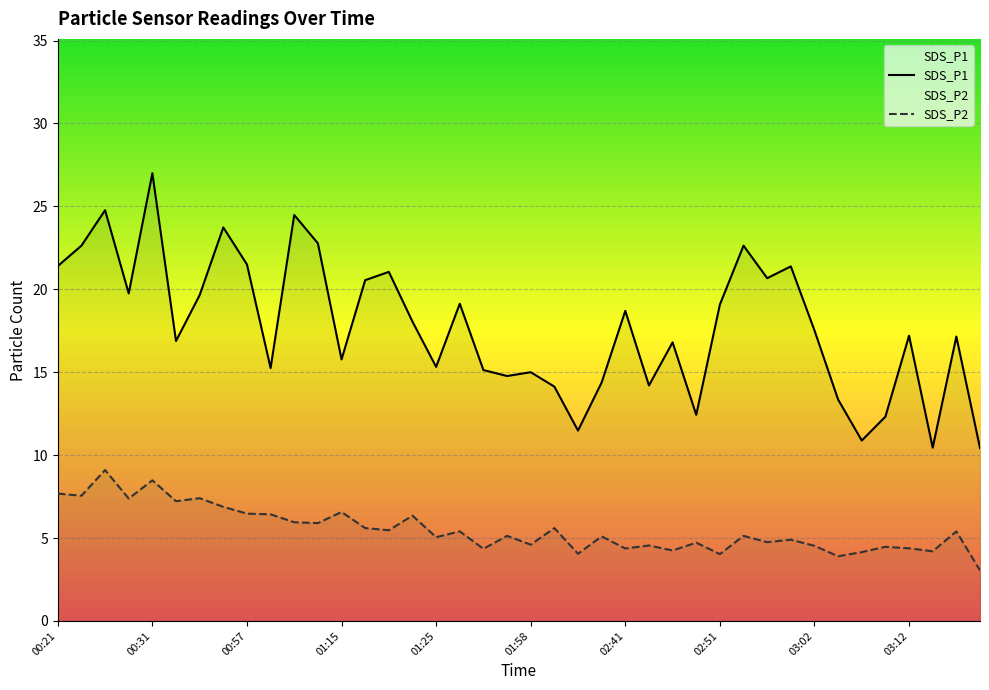

Reading left to right, extract all data points from this chart.

SDS_P1: 00:21=21.4	00:23=22.6	00:26=24.8	00:29=19.8	00:31=27.0	00:40=16.9	00:46=19.6	00:49=23.7	00:57=21.5	00:59=15.2	01:02=24.5	01:12=22.8	01:15=15.8	01:17=20.6	01:20=21.1	01:23=18.1	01:25=15.3	01:31=19.1	01:33=15.1	01:55=14.8	01:58=15.0	02:01=14.1	02:31=11.5	02:34=14.4	02:41=18.7	02:44=14.2	02:46=16.8	02:49=12.4	02:51=19.1	02:54=22.6	02:56=20.7	02:59=21.4	03:02=17.5	03:04=13.3	03:07=10.9	03:09=12.3	03:12=17.2	03:14=10.4	03:17=17.1	03:19=10.4
SDS_P2: 00:21=7.7	00:23=7.5	00:26=9.1	00:29=7.4	00:31=8.5	00:40=7.2	00:46=7.4	00:49=6.9	00:57=6.5	00:59=6.4	01:02=6.0	01:12=5.9	01:15=6.6	01:17=5.6	01:20=5.5	01:23=6.3	01:25=5.0	01:31=5.4	01:33=4.3	01:55=5.1	01:58=4.6	02:01=5.6	02:31=4.0	02:34=5.1	02:41=4.4	02:44=4.5	02:46=4.2	02:49=4.7	02:51=4.0	02:54=5.1	02:56=4.8	02:59=4.9	03:02=4.5	03:04=3.9	03:07=4.2	03:09=4.5	03:12=4.4	03:14=4.2	03:17=5.4	03:19=3.0